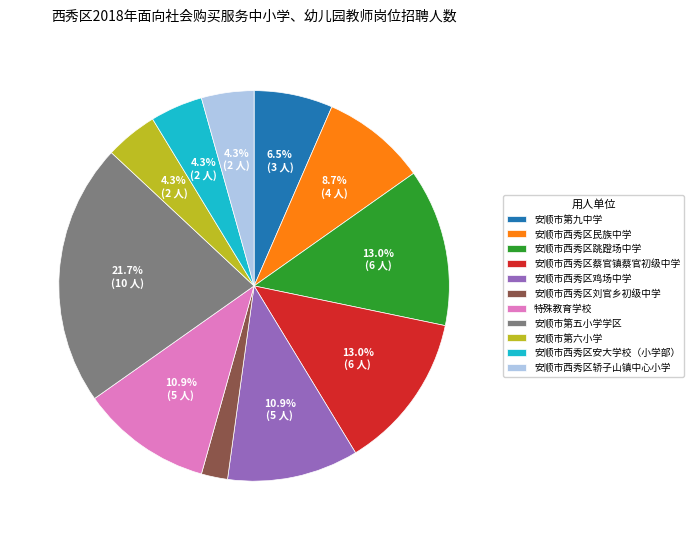

What portion of the pie excludes 安顺市西秀区蔡官镇蔡官初级中学?

87.0%